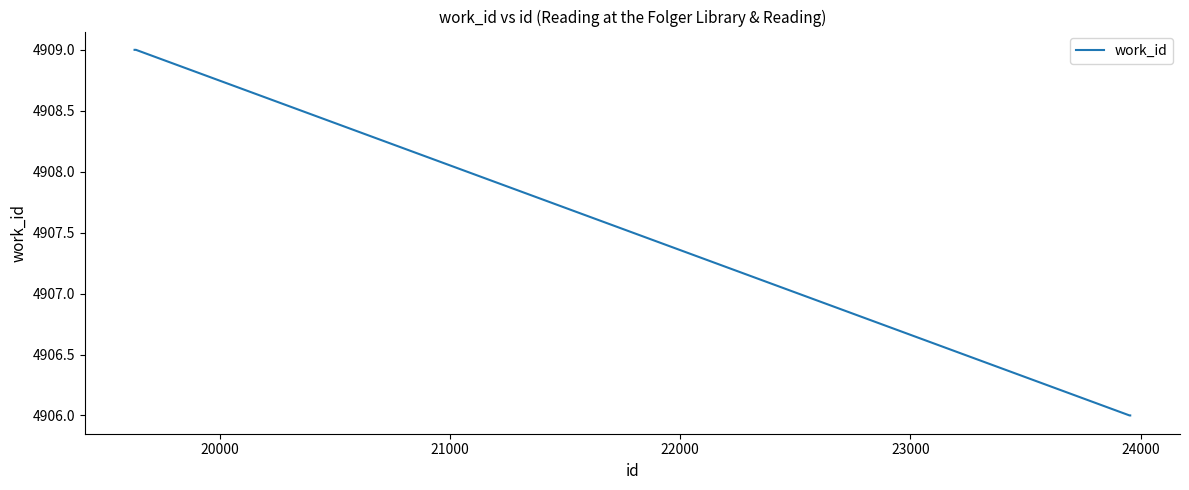

What is the maximum value shown in the chart?

4909